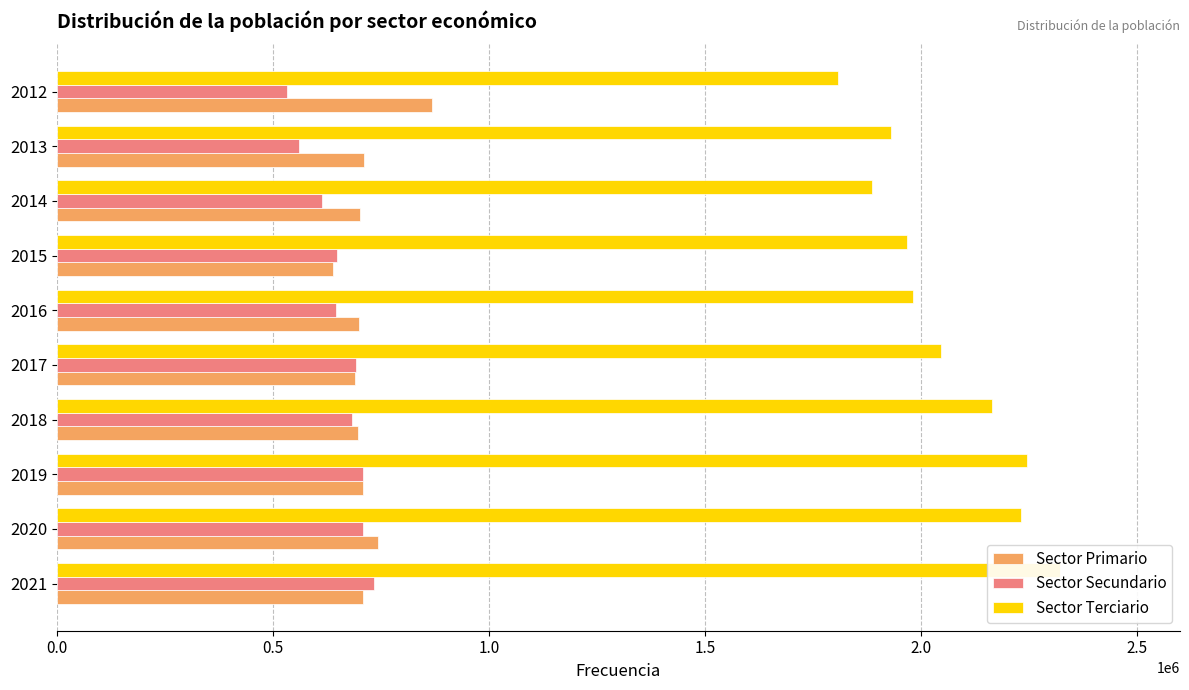

At how many categories does at least one series exceed 685299?

10